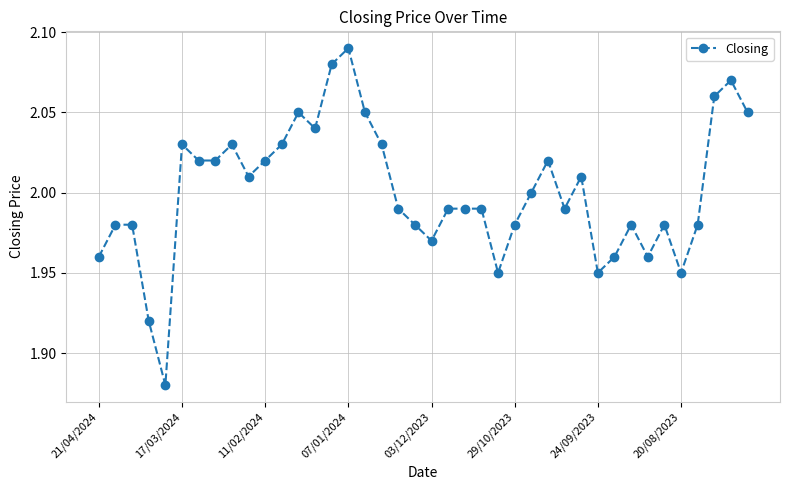

True or false: the data has more than 1 interior local peaks.

True